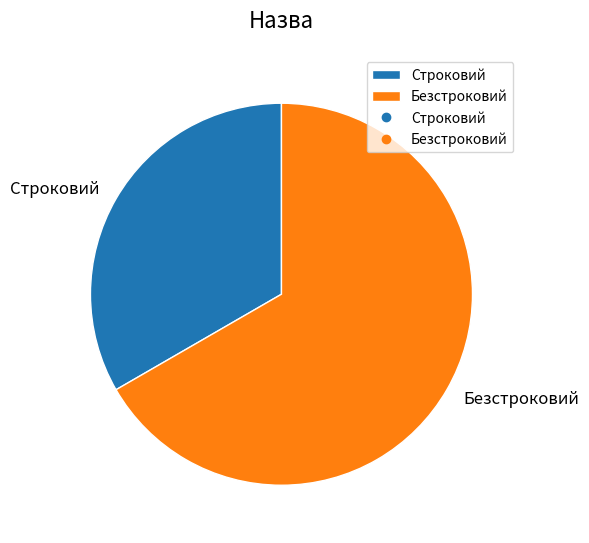

Combined, do Строковий and Безстроковий account for over 50%?

Yes